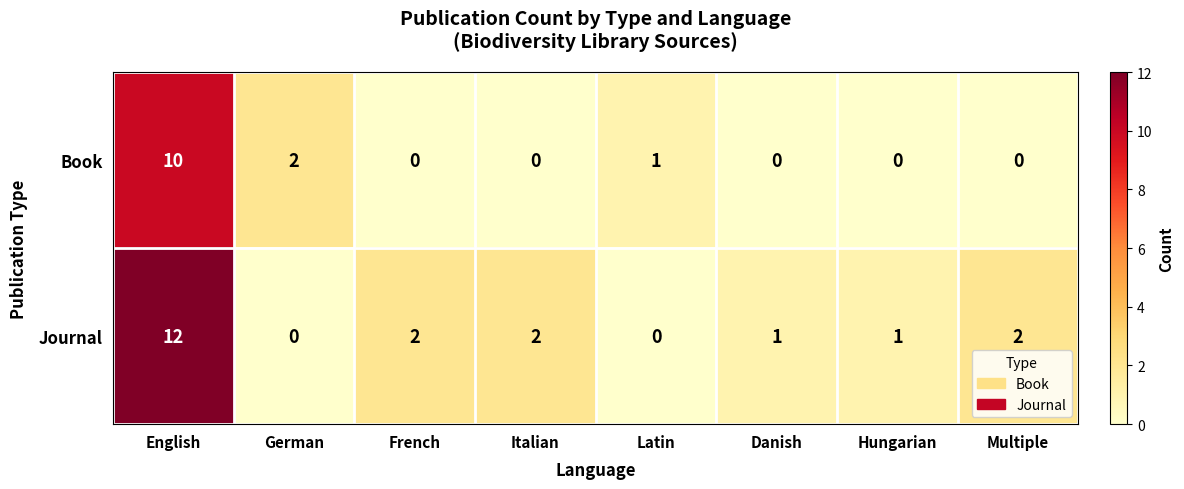

Reading right to left, transcribe all the data shown in this chart.

Book: 0	0	0	1	0	0	2	10
Journal: 2	1	1	0	2	2	0	12